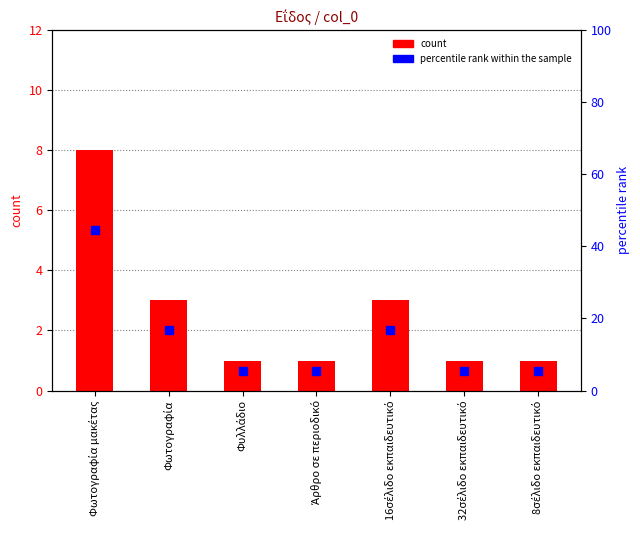

At how many categories does at least one series exceed 15?

3